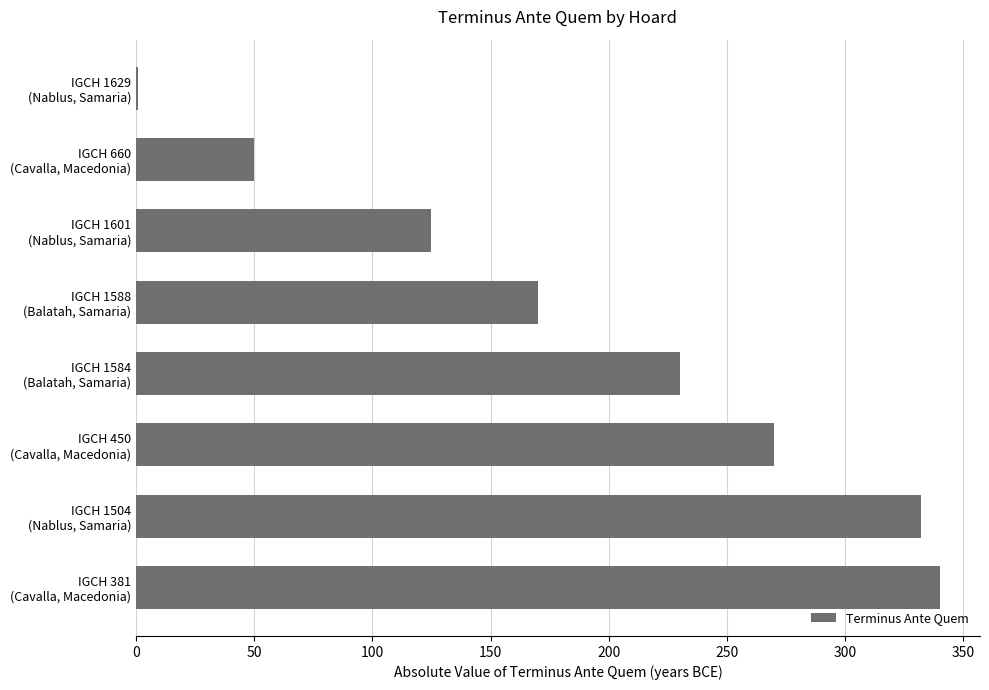

What is the sum of all values?

1518